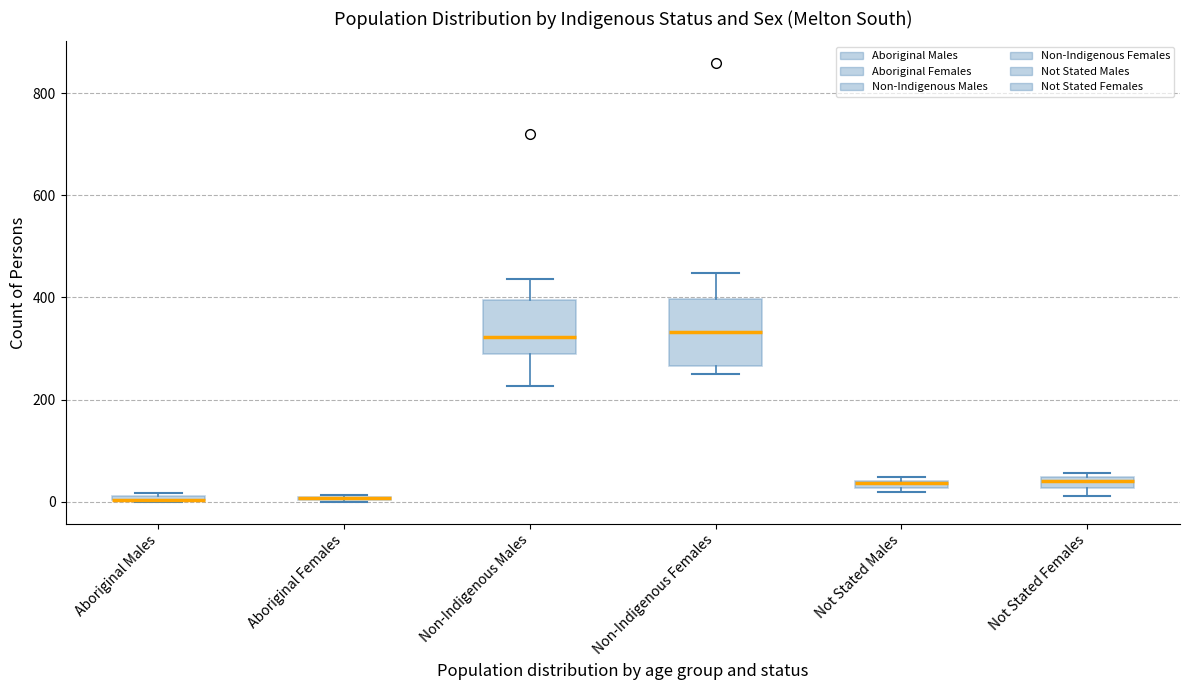

Which box is the tallest, from its lower edge to its upper edge?

Non-Indigenous Females